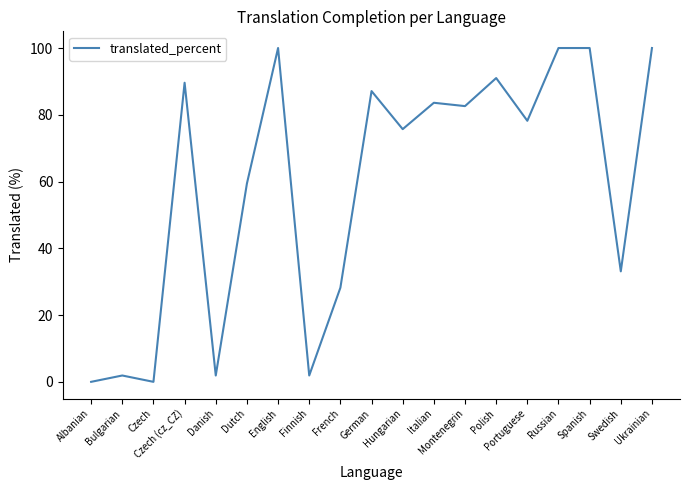

How many values are below 78?

9